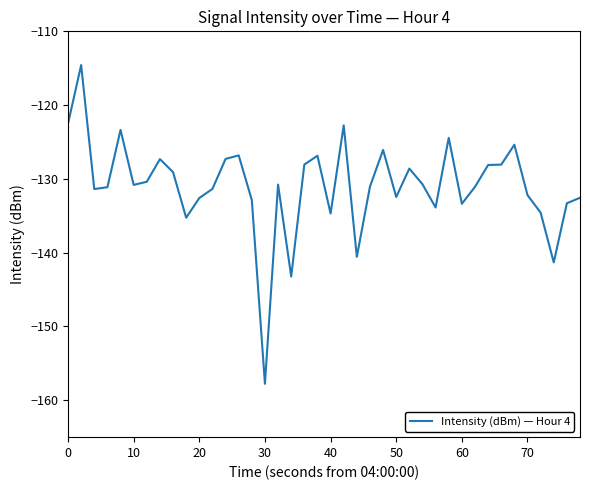

What is the smallest value displayed?

-157.8